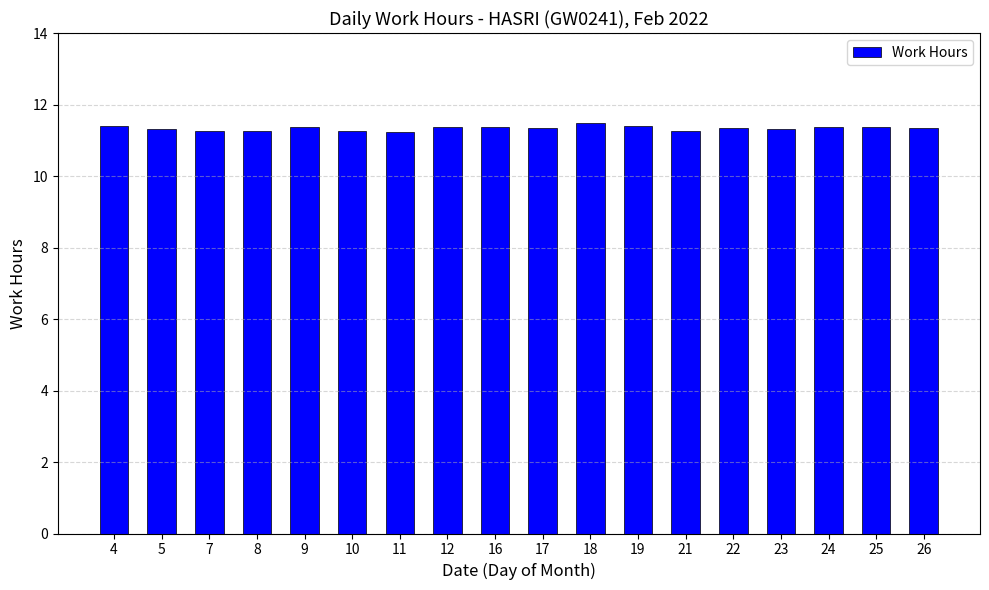

What is the greatest value displayed?

11.5